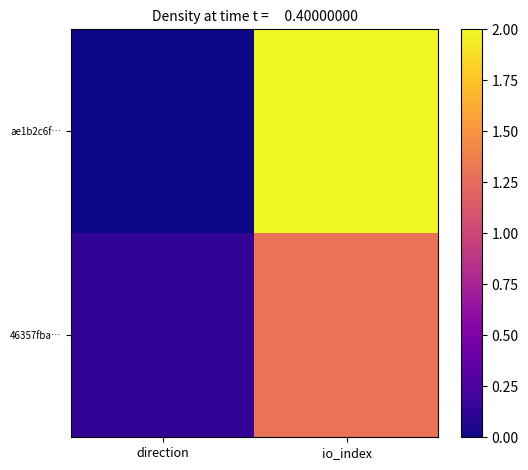

What is the difference between the highest and lowest values at io_index?

0.7